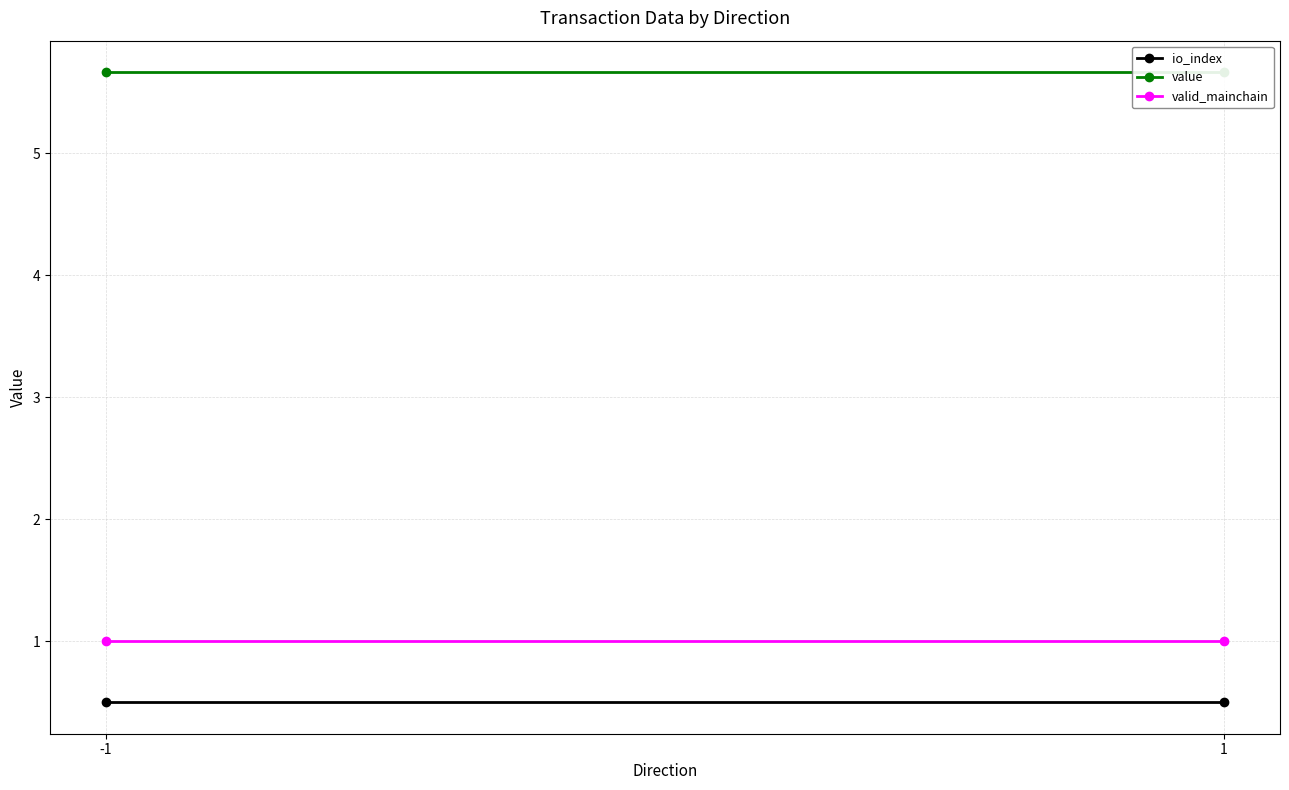

Which series changed the most between -1 and 1?

io_index